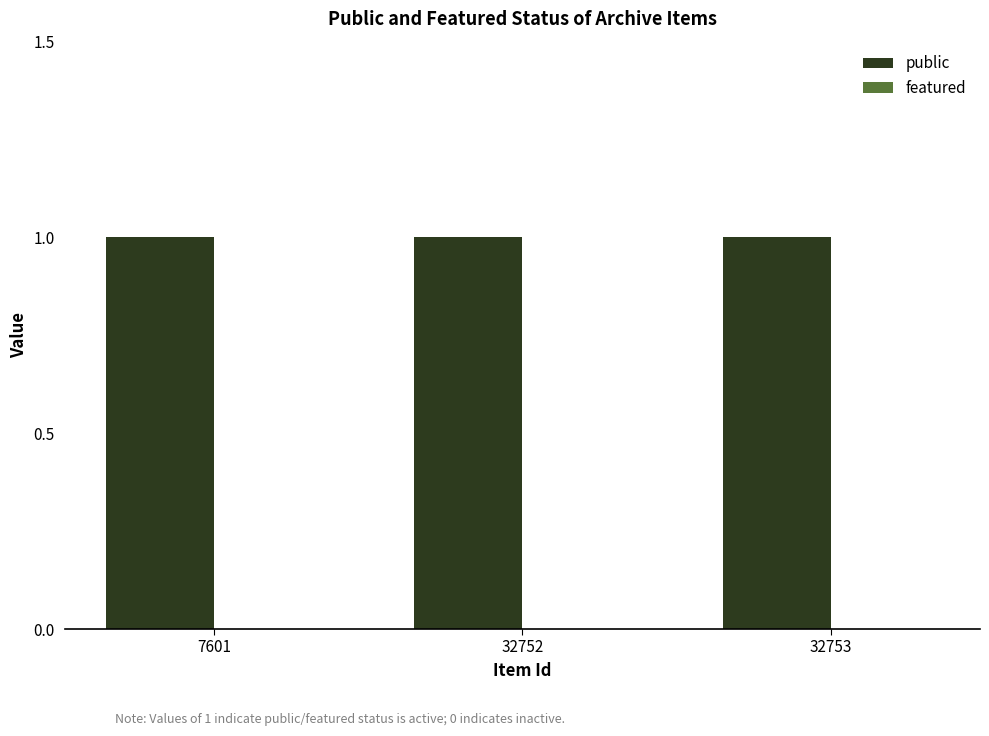

Is the value of featured at 7601 greater than the value of public at 7601?

No